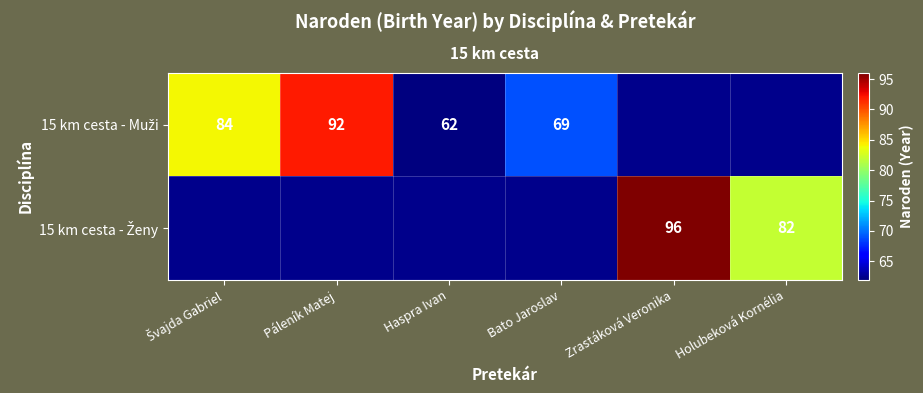

At which label does 15 km cesta - Ženy reach its minimum?

Švajda Gabriel